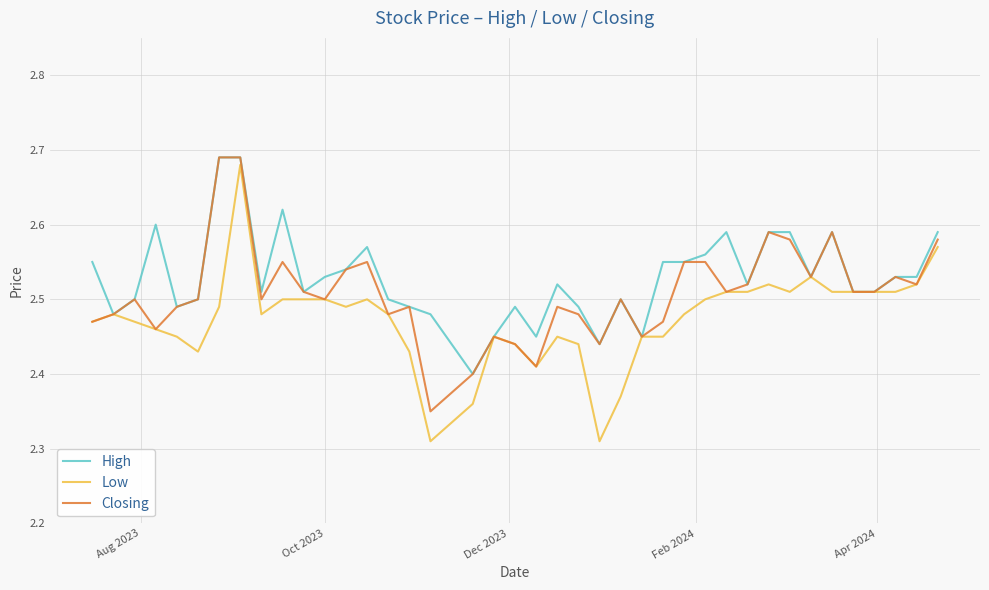

What is the difference between the maximum and minimum values in the Low series?

0.4